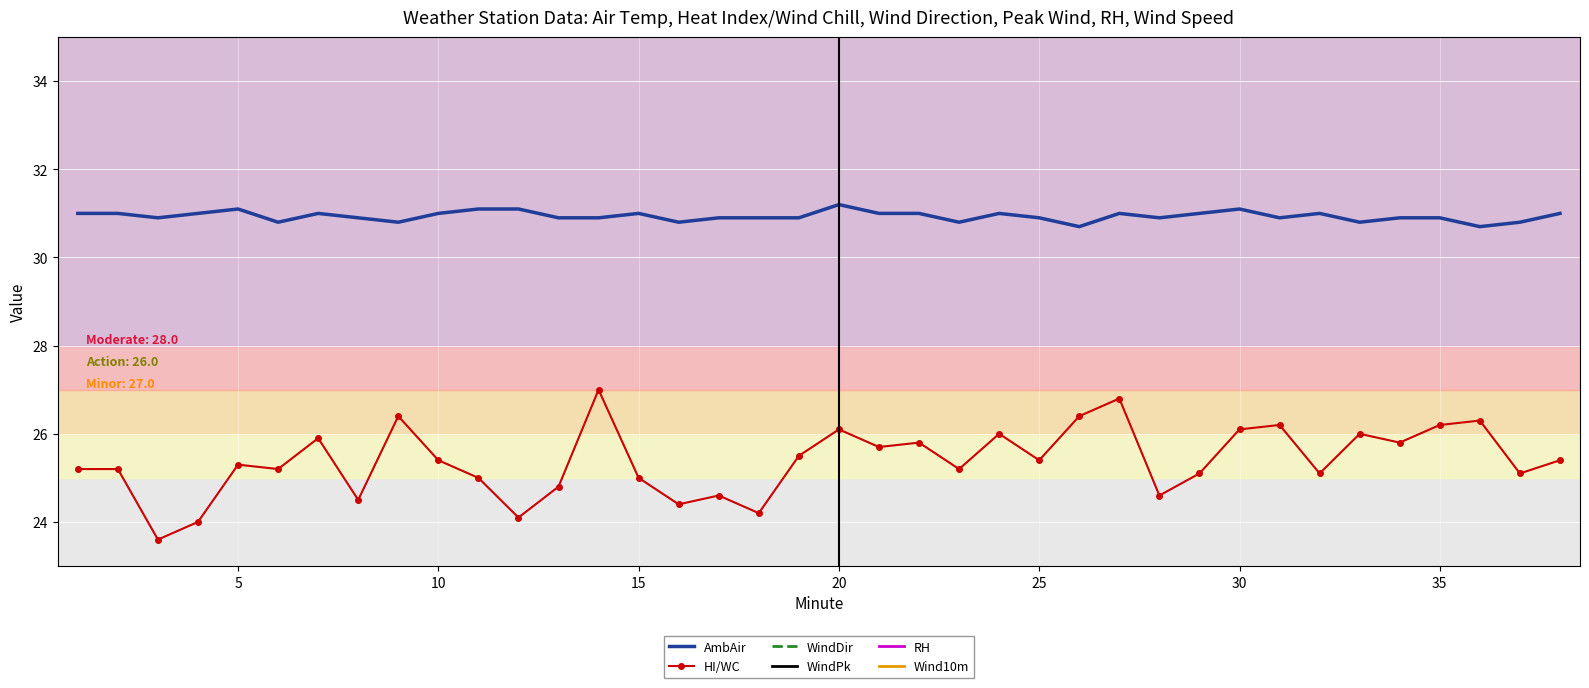

Is the value of AmbAir at 11 greater than the value of WindDir at 31?

No